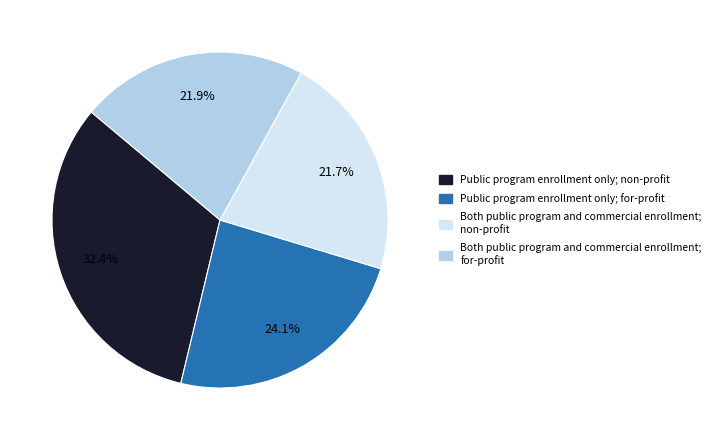

Does any single category account for the majority?

No